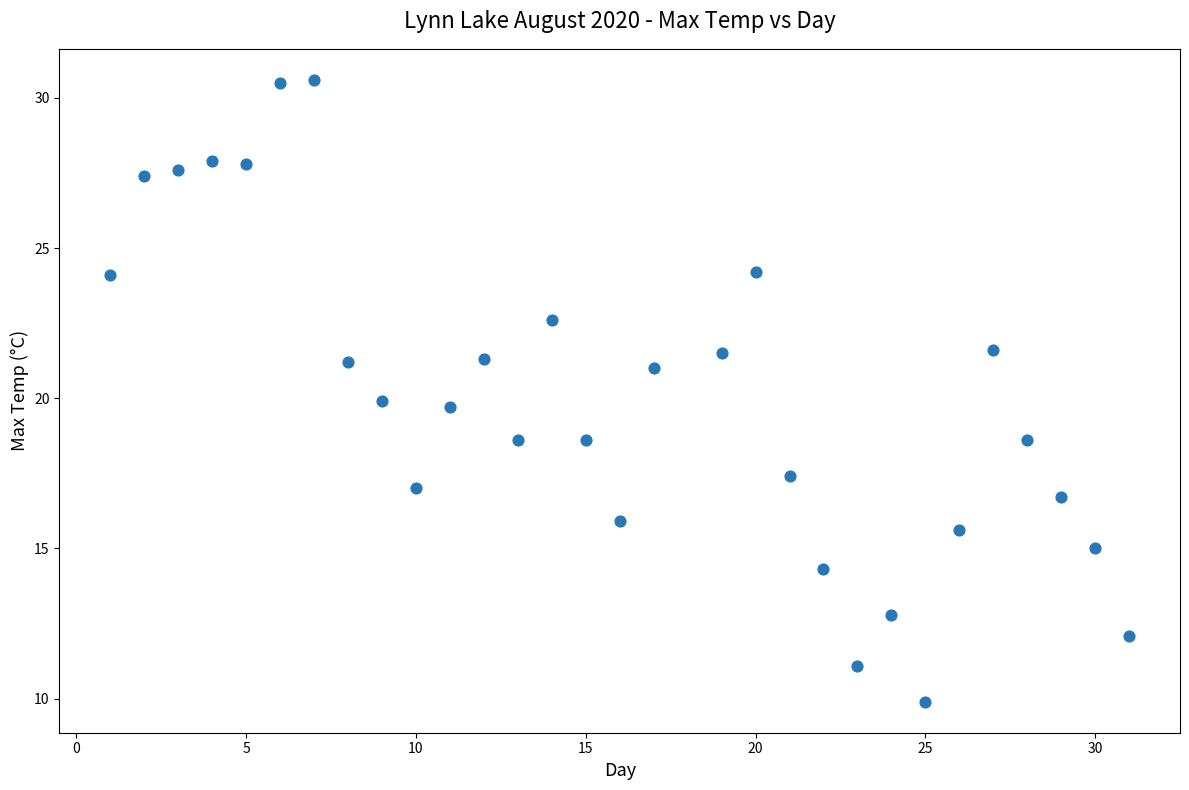

What is the range of X values (max minus min)?

30.0